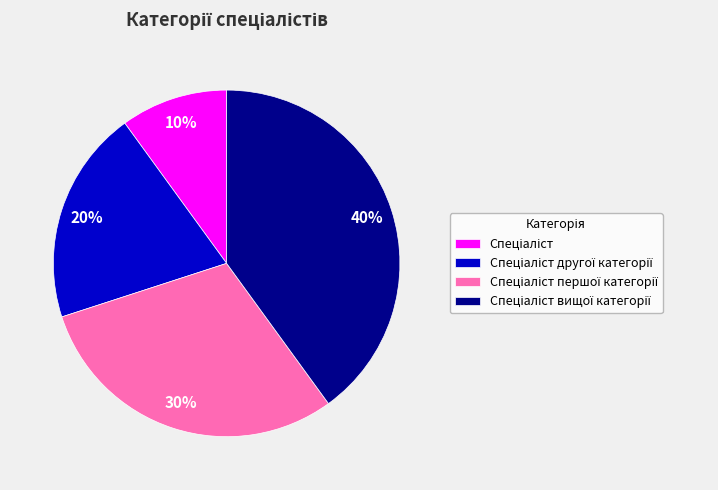

Does any single category account for the majority?

No